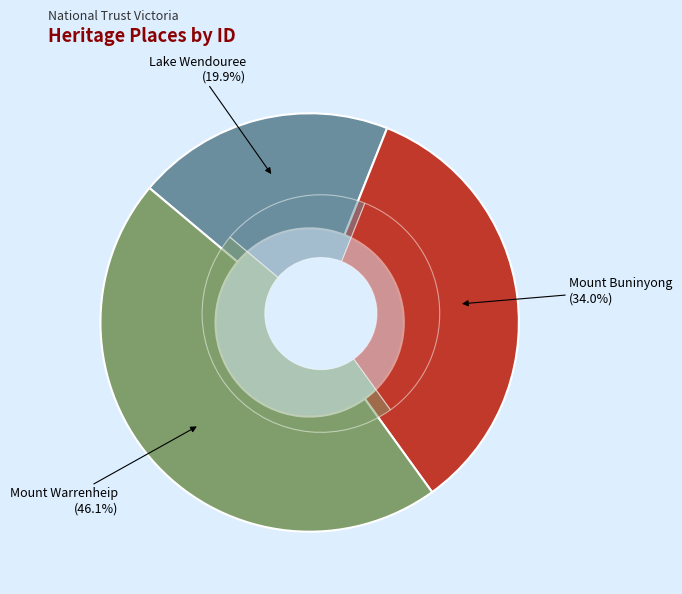

Count the number of slices in the pie.

3